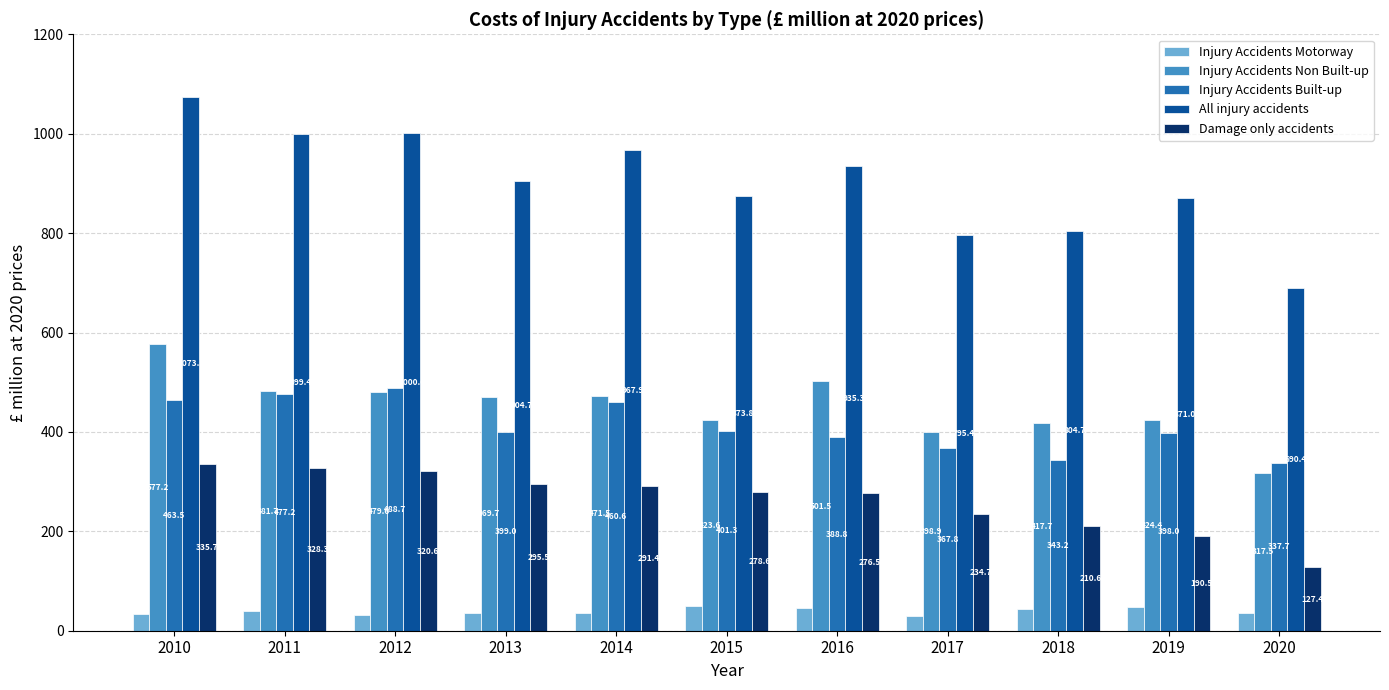

What is the total value across all series at 2011?

2327.1